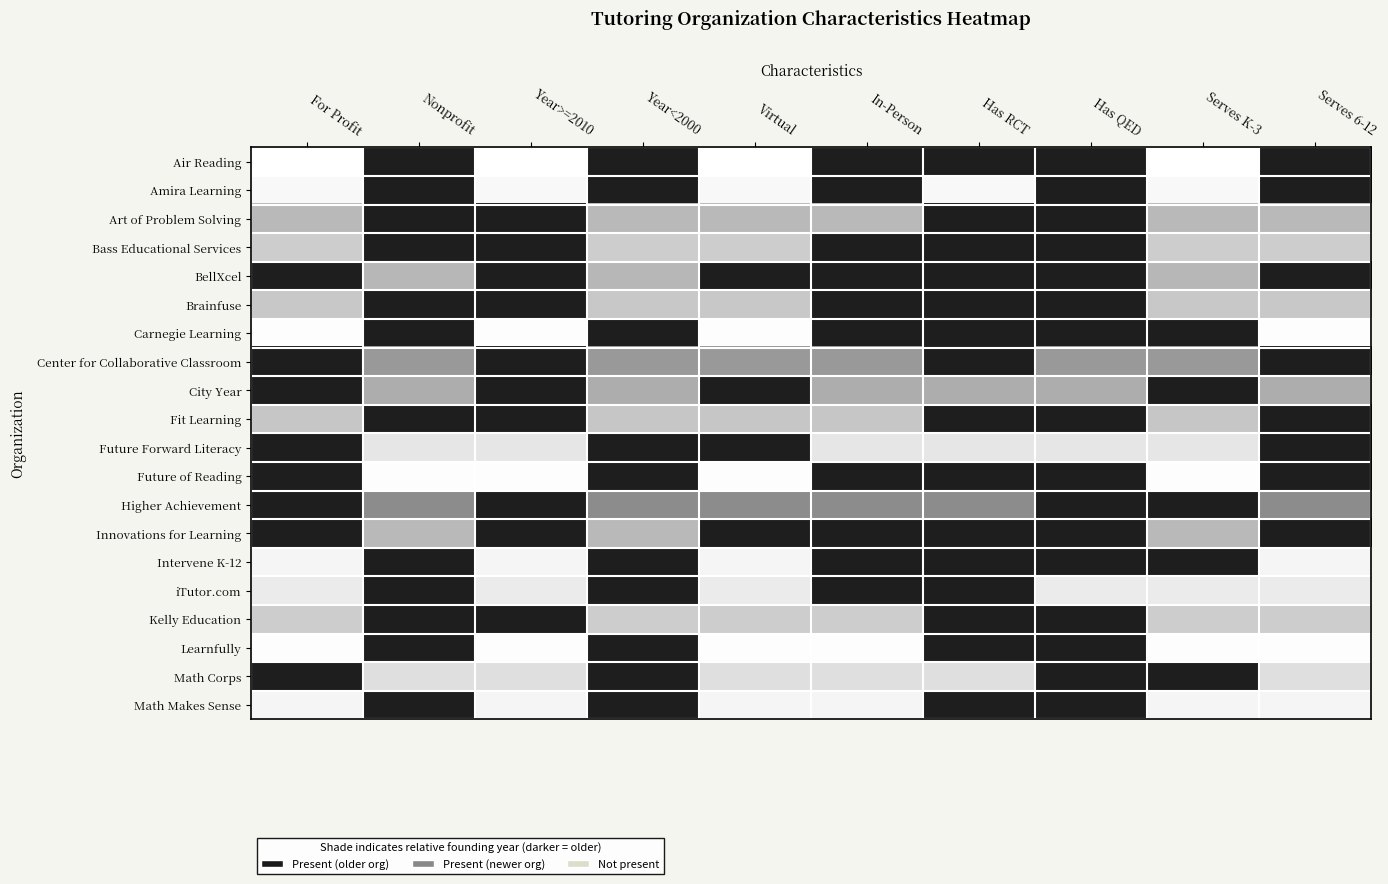

Which series changed the most between Year>=2010 and Virtual?

Future Forward Literacy